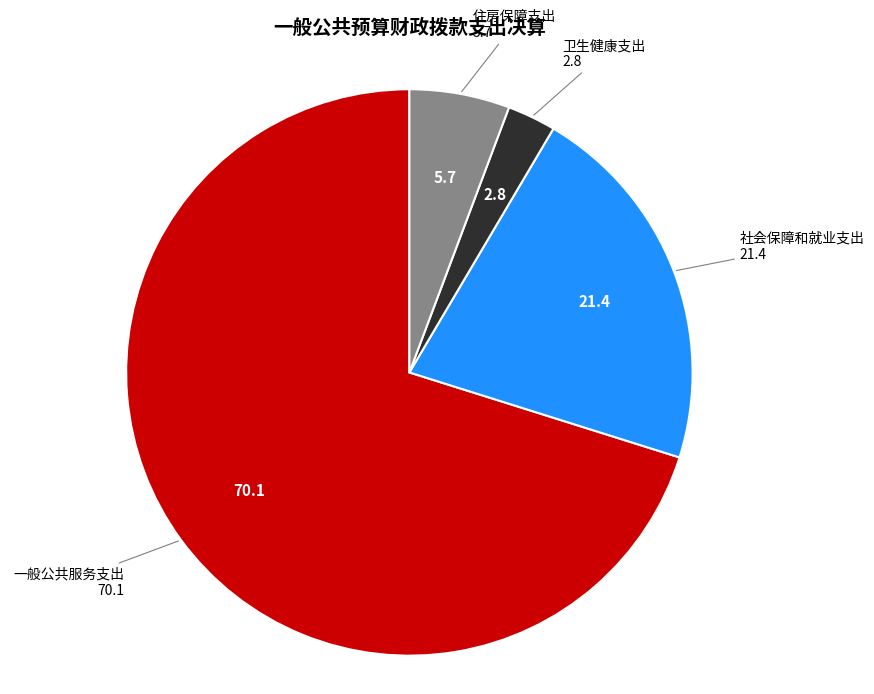

Approximately how many times larger is the value at 社会保障和就业支出 compared to 一般公共服务支出?

0.3